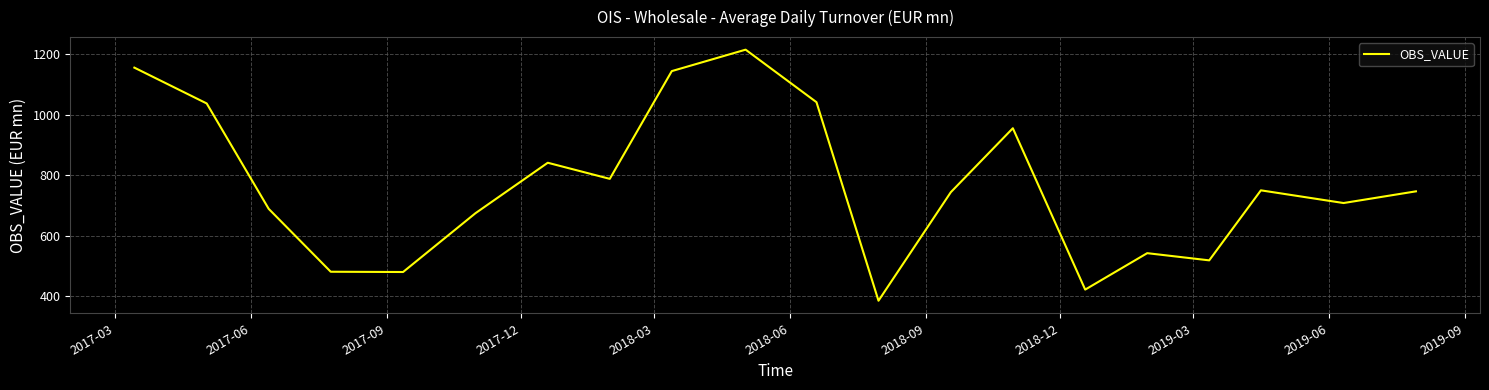

True or false: the data has more than 1 interior local peaks.

True